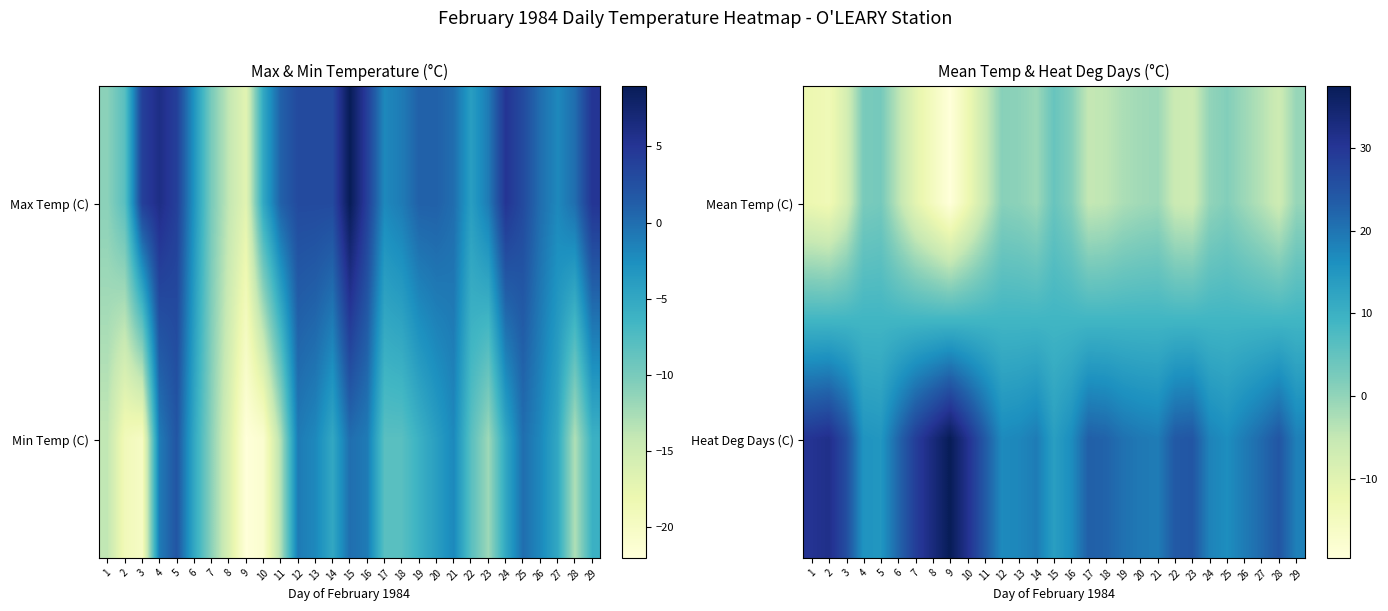

Rank the series at 2 from lowest to highest value.

Mean Temp (C), Heat Deg Days (C)